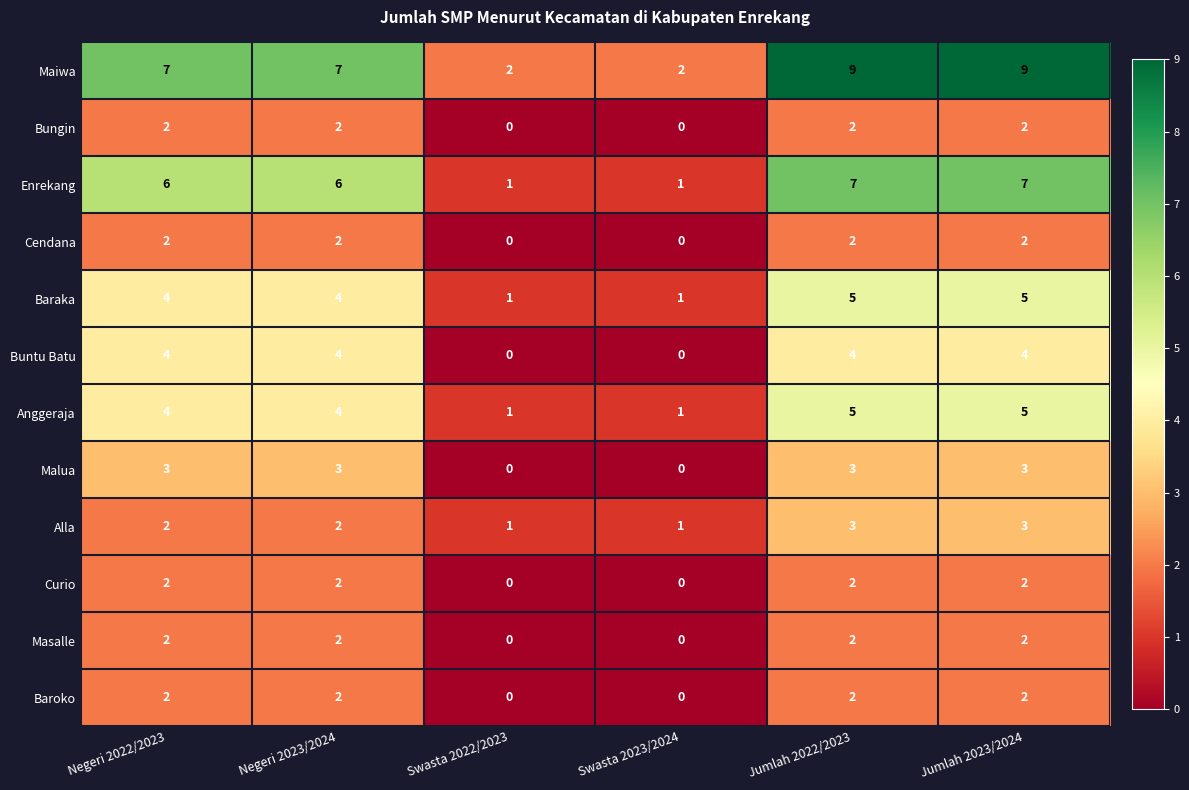

What is the difference between the second highest and minimum values in the Malua series?

3